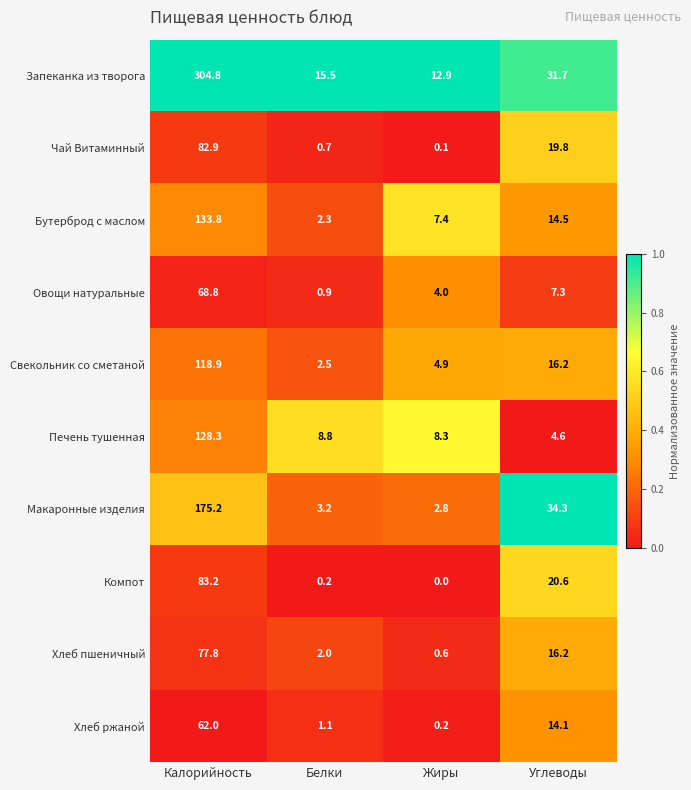

List the series in order of their peak value, highest first.

Запеканка из творога, Макаронные изделия, Бутерброд с маслом, Печень тушенная, Свекольник со сметаной, Компот, Чай Витаминный, Хлеб пшеничный, Овощи натуральные, Хлеб ржаной